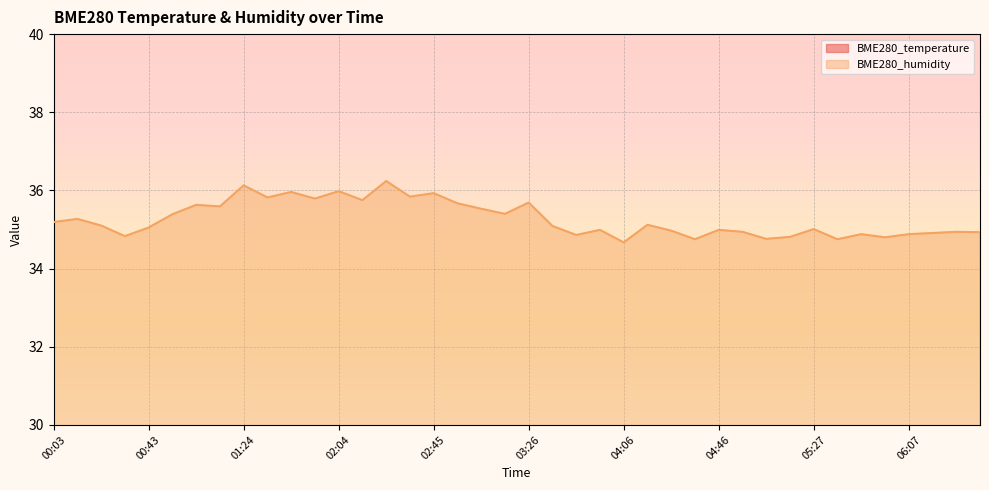

Which category has the highest value across all series?

02:25